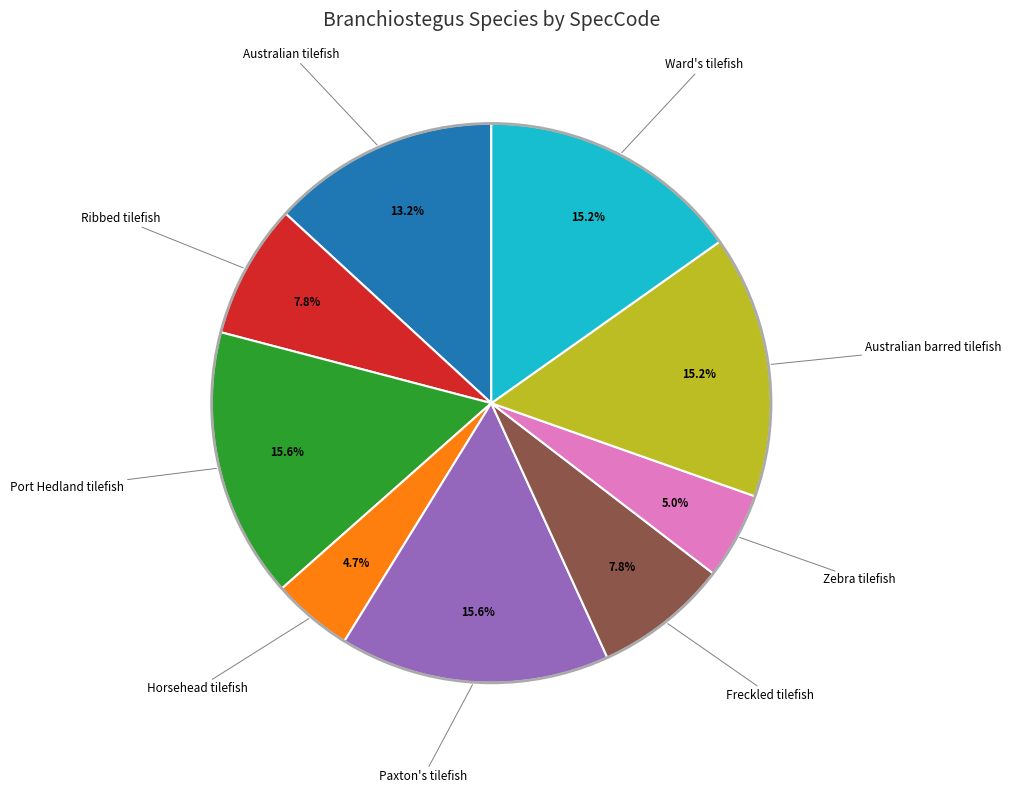

How many slices are in this pie chart?

9